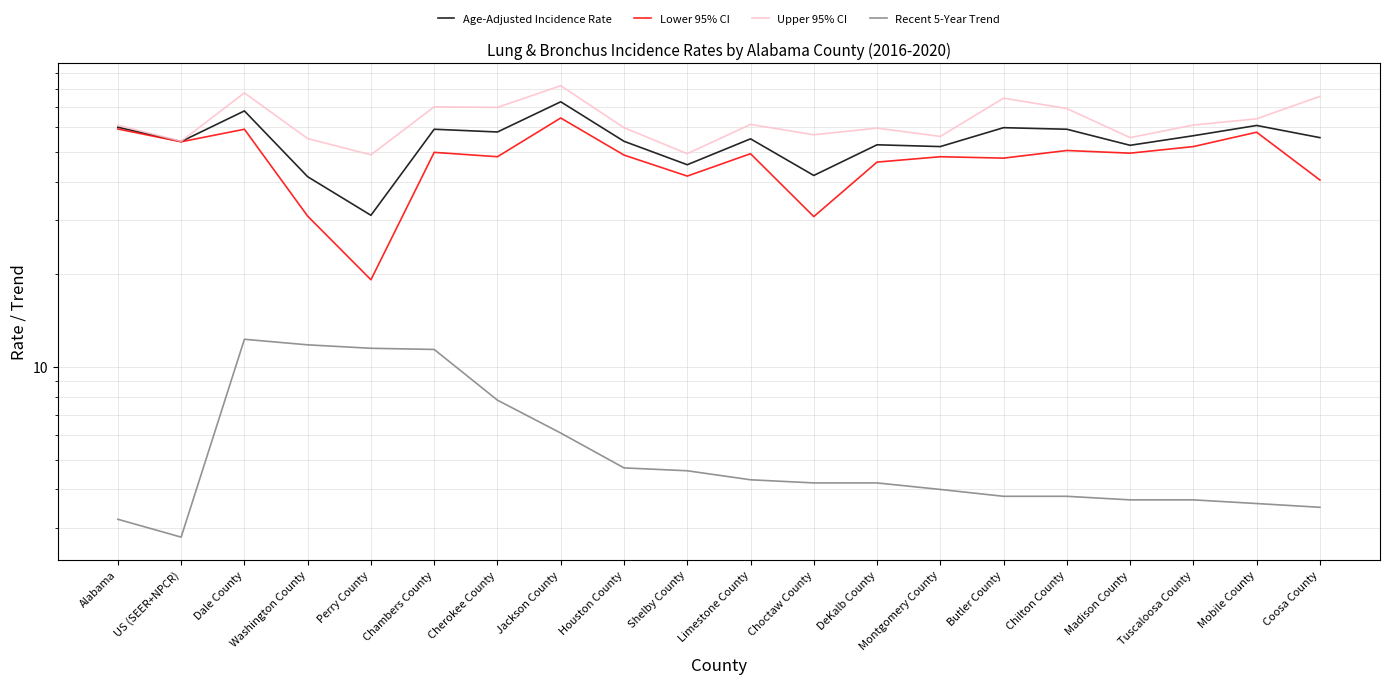

The Upper 95% CI series shows 23.8 at DeKalb County. True or false?

False